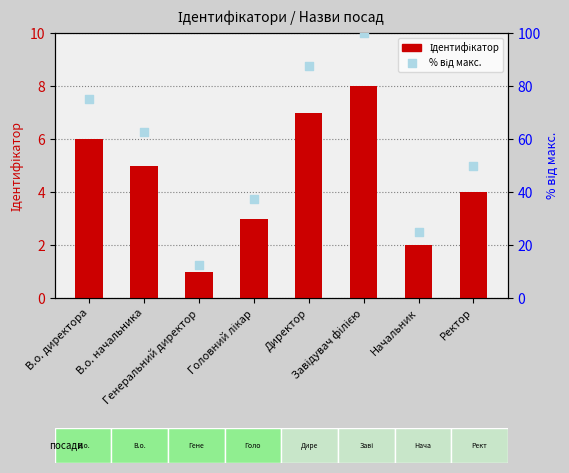

What is the total value across all series at Директор?

94.5